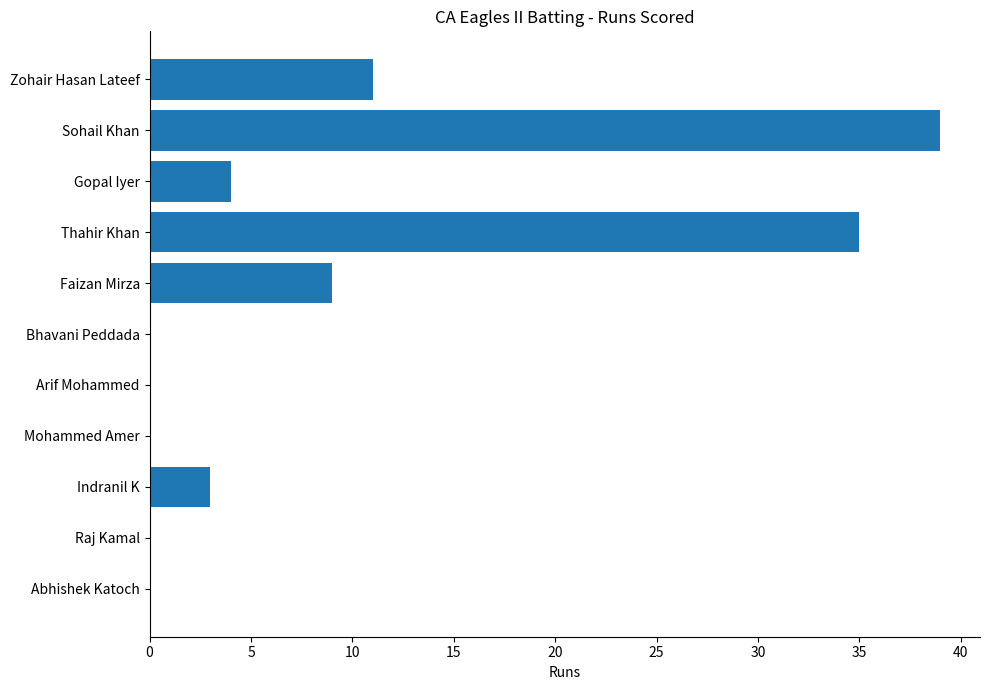

Reading top to bottom, list all the values displayed in this chart.

Zohair Hasan Lateef=11	Sohail Khan=39	Gopal Iyer=4	Thahir Khan=35	Faizan Mirza=9	Bhavani Peddada=0	Arif Mohammed=0	Mohammed Amer=0	Indranil K=3	Raj Kamal=0	Abhishek Katoch=0